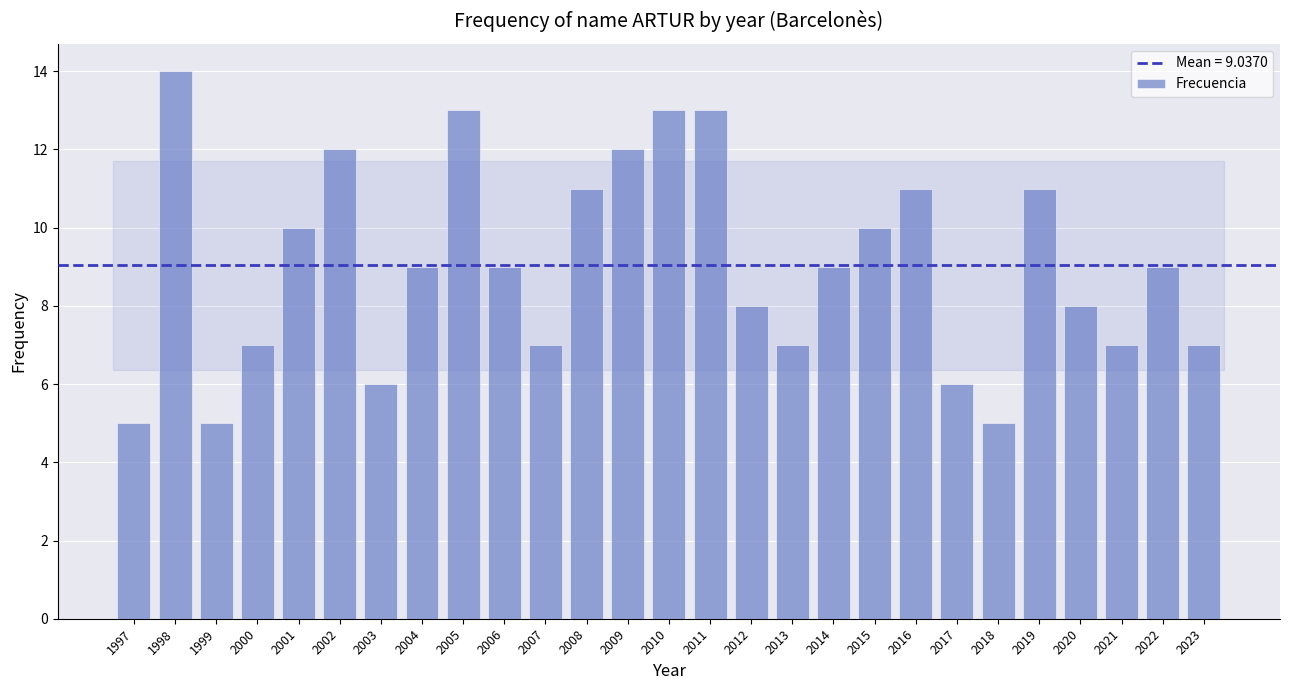

At which label does the data first exceed 9?

1998